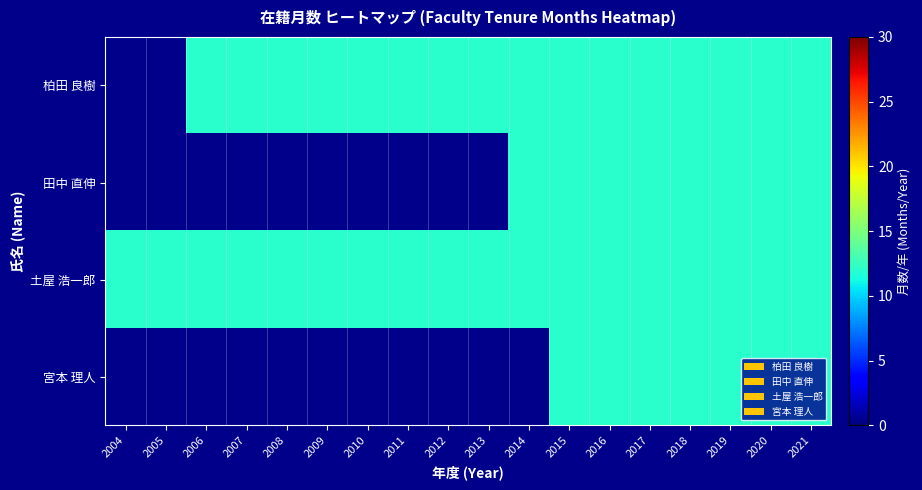

Which has a higher value, 2013 or 2009?

2013